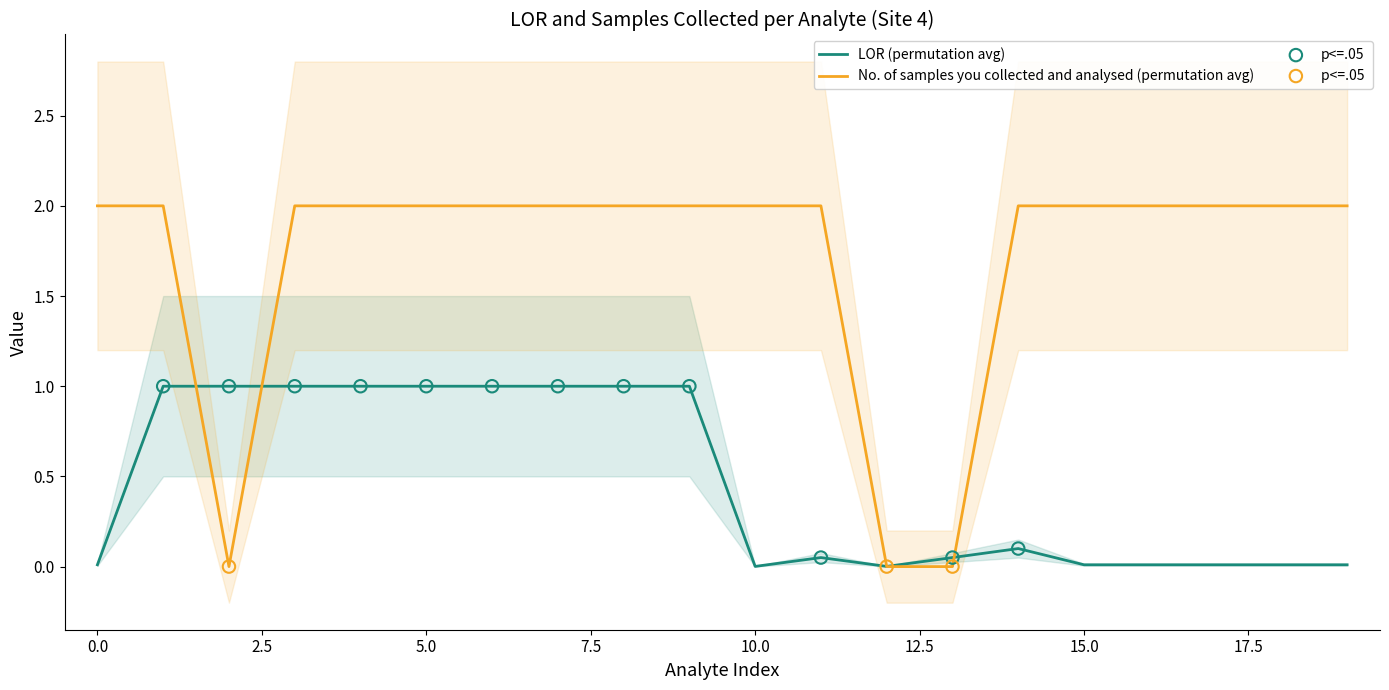

At how many categories does at least one series exceed 0?

20